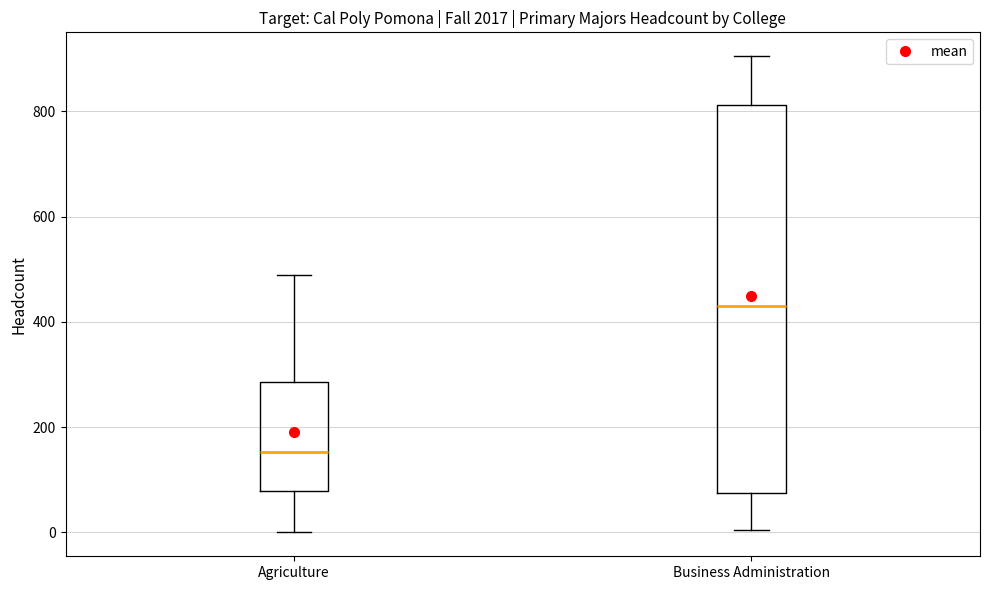

Where is the lower edge of the box for Business Administration on the y-axis? The values are not printed on the chart, so give them approximately, as read against the axis.

80